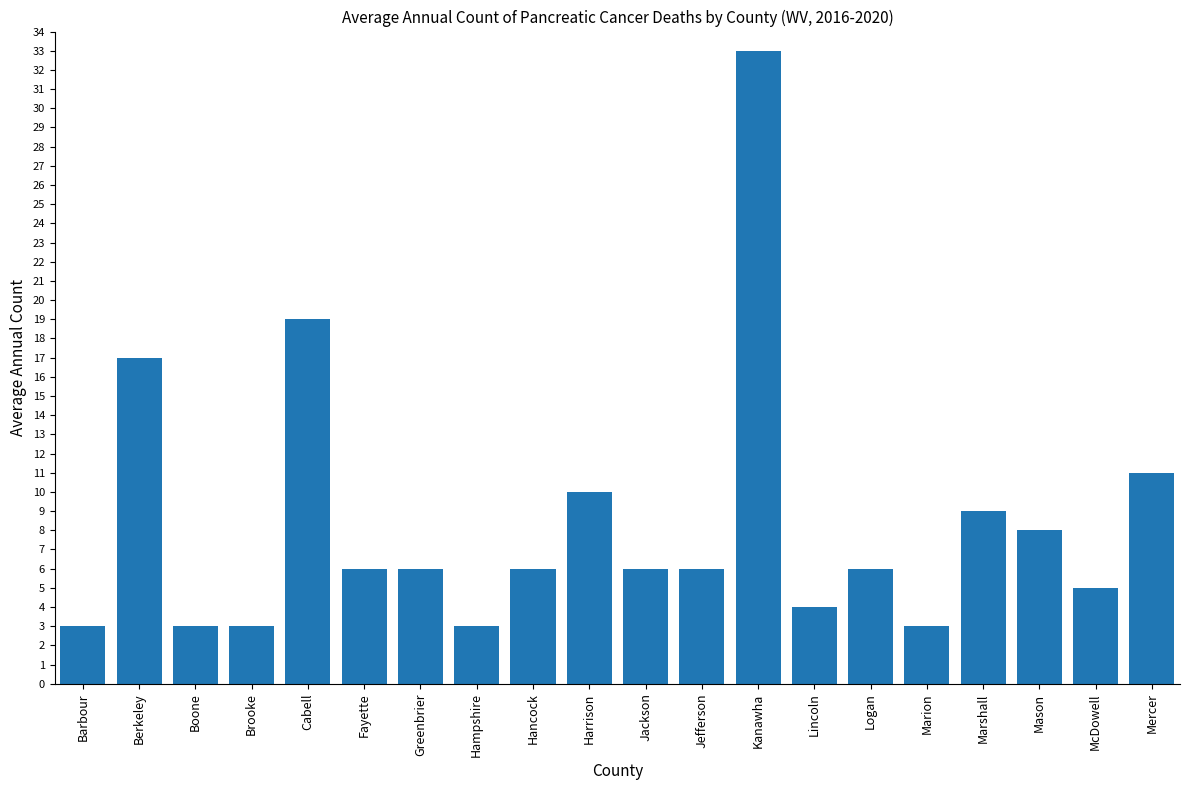

How many bars are there in total?

20